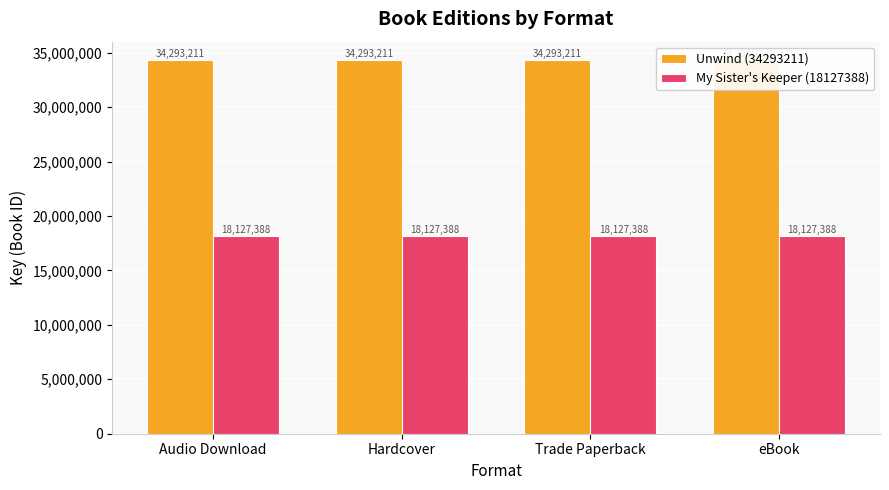

Reading right to left, transcribe all the data shown in this chart.

Unwind (34293211): eBook=34293211	Trade Paperback=34293211	Hardcover=34293211	Audio Download=34293211
My Sister's Keeper (18127388): eBook=18127388	Trade Paperback=18127388	Hardcover=18127388	Audio Download=18127388